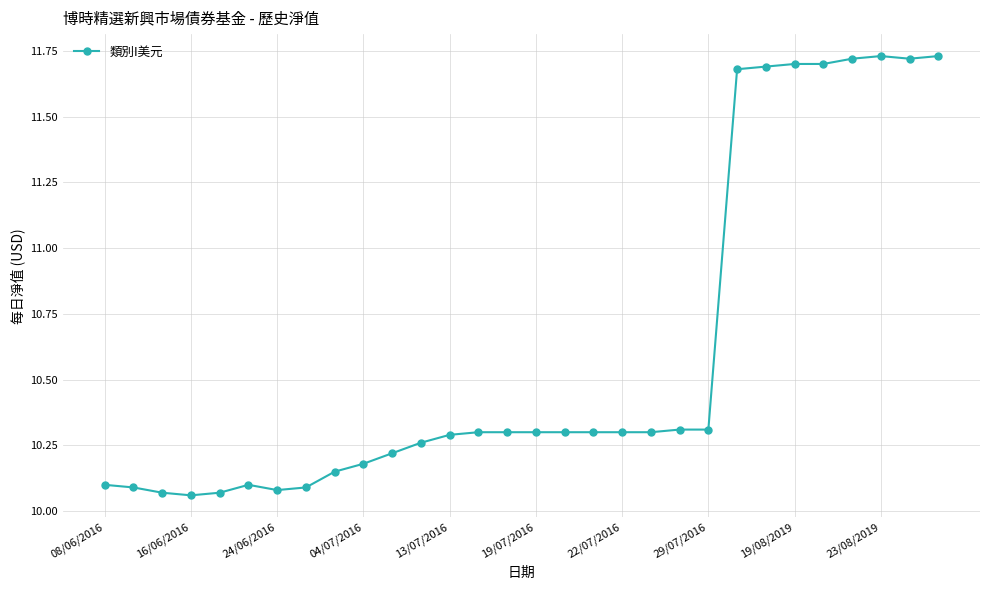

What is the average value?

10.6